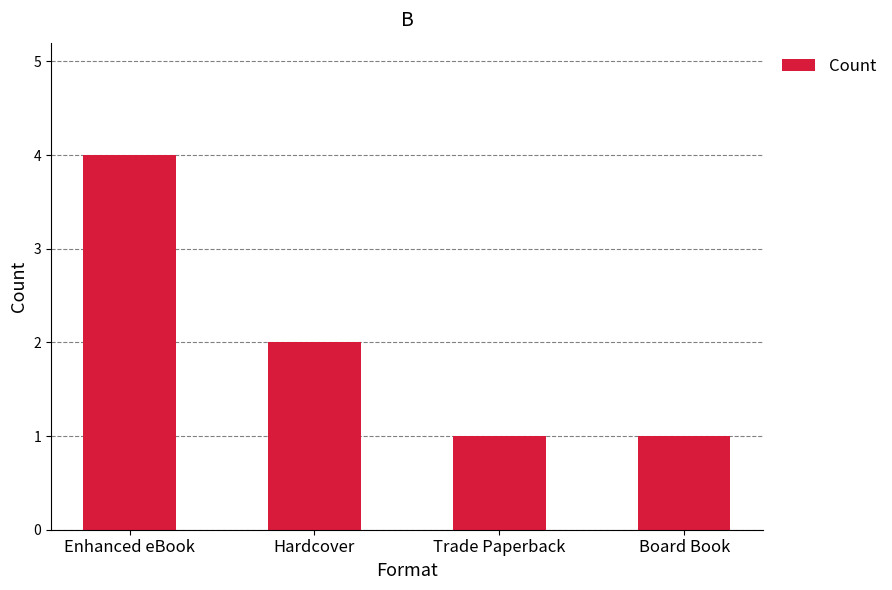

What is the label of the 3rd bar from the right?

Hardcover